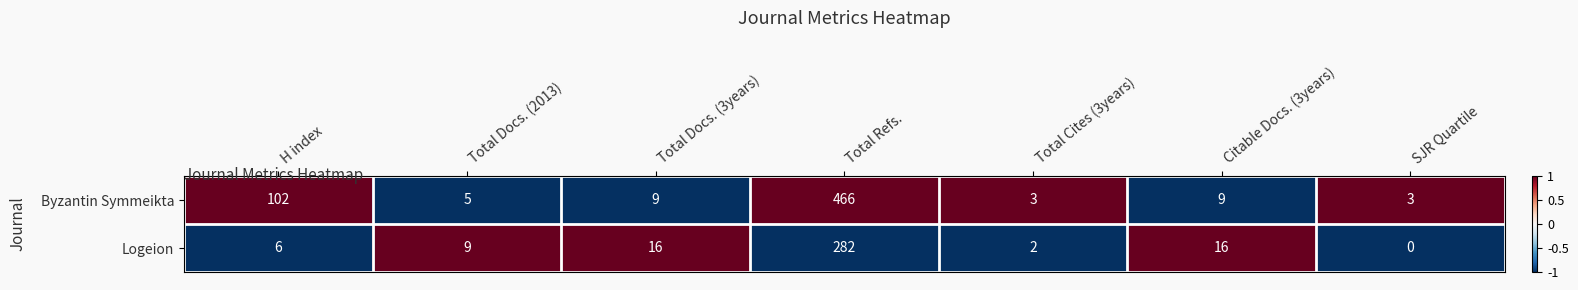

What is the greatest value displayed?

466